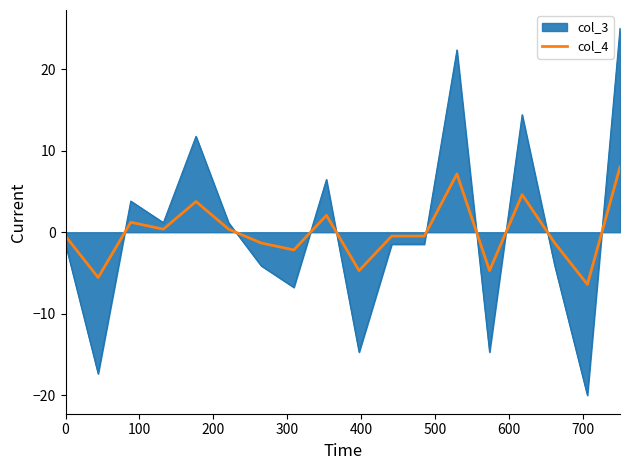

Which series has the widest spread of values?

col_3